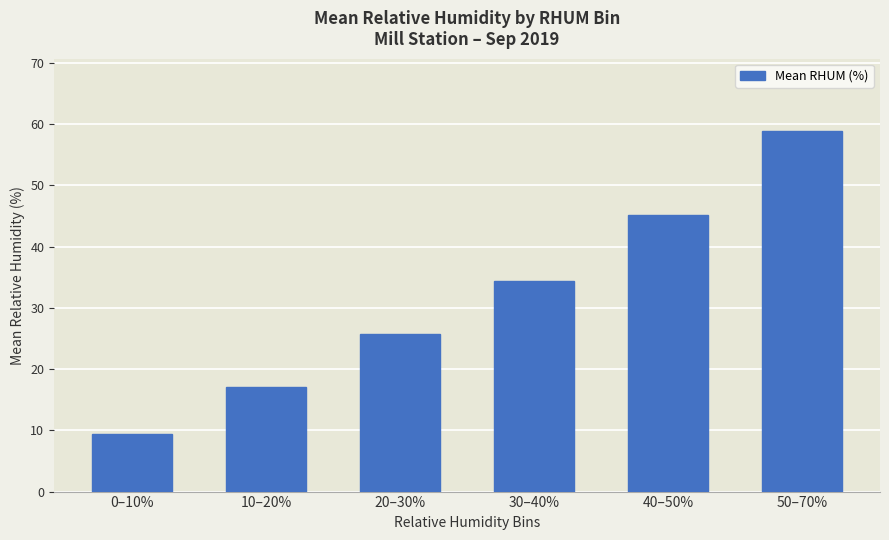

How many values exceed 34?

3